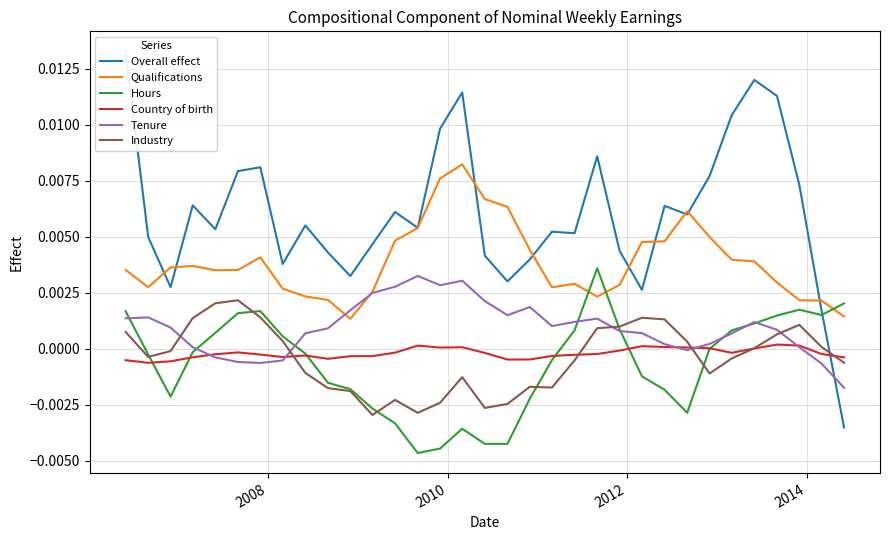

How many lines are shown in the chart?

6